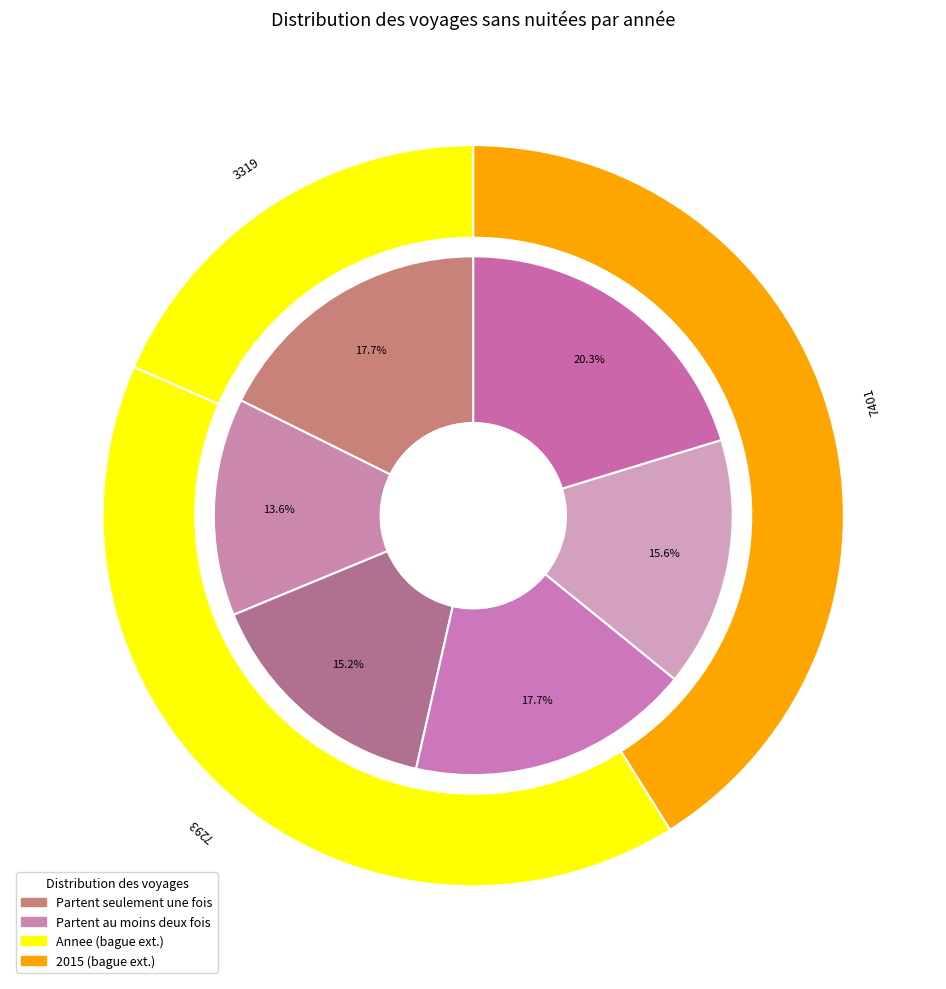

How many segments does this pie chart have?

3